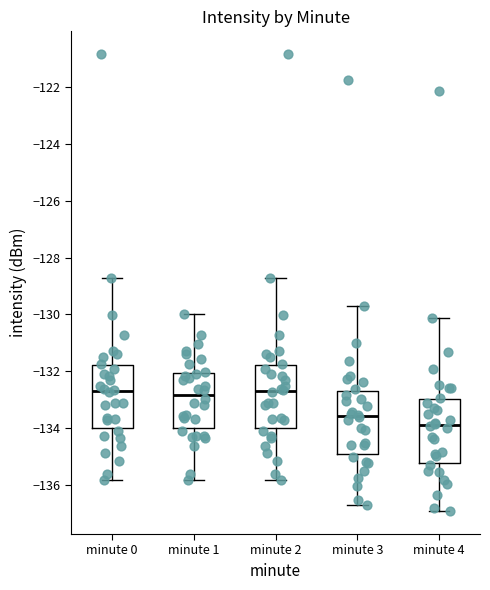

Reading left to right, read every box against the y-axis: the position of its median line, the range the box covers, and the ends of its whiskers. The values are not printed on the chart, so give them approximately, as read against the axis.

minute 0: median -132.6, box -134.0 to -131.8, whiskers -135.8 to -128.8
minute 1: median -132.8, box -134.0 to -132.0, whiskers -135.8 to -130.0
minute 2: median -132.6, box -134.0 to -131.8, whiskers -135.8 to -128.8
minute 3: median -133.6, box -135.0 to -132.6, whiskers -136.8 to -129.8
minute 4: median -133.8, box -135.2 to -133.0, whiskers -137.0 to -130.2